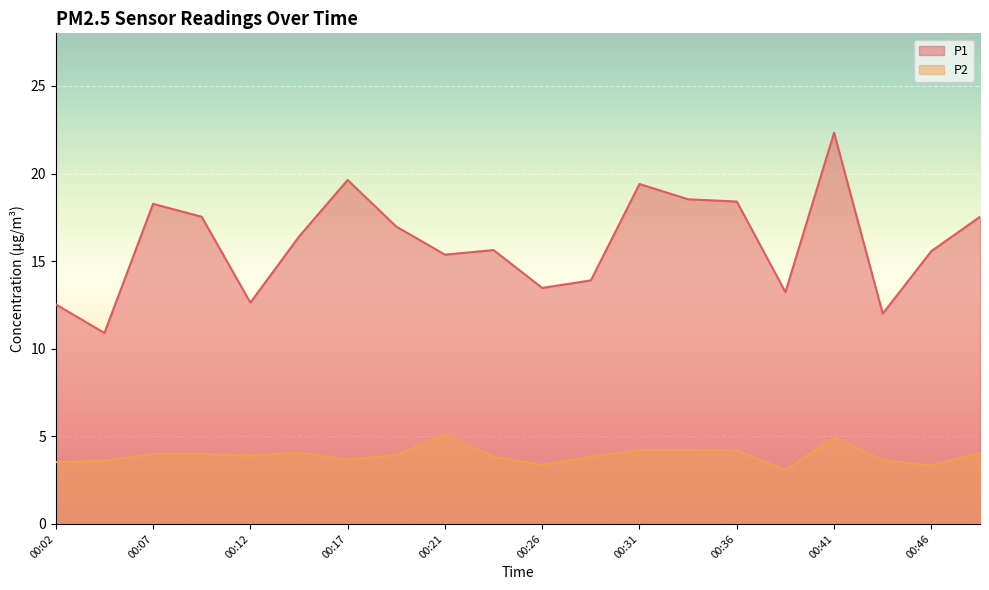

Which has a higher value, 00:26 or 00:02?

00:26